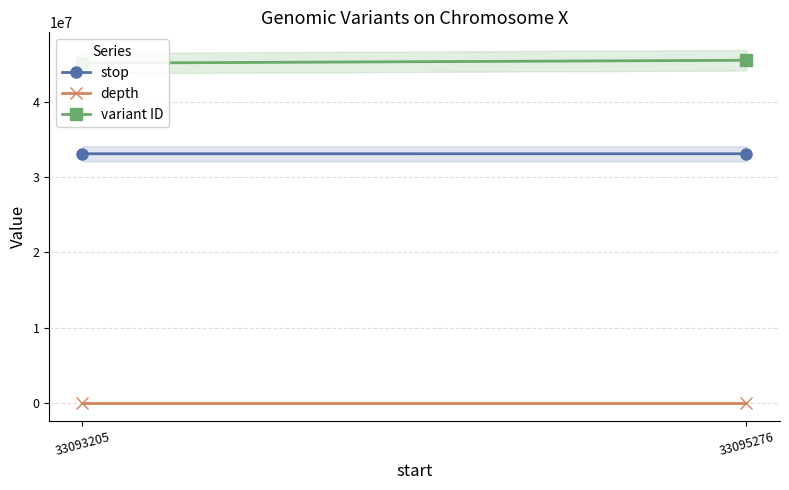

Between 33093205 and 33095276, which is larger?

33095276